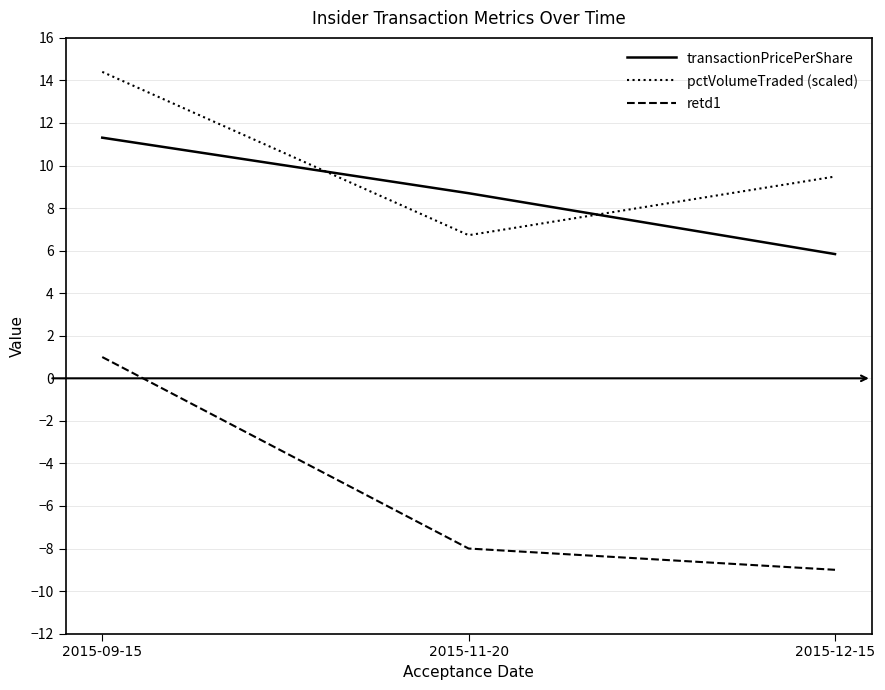

What position from the left is 2015-11-20?

2